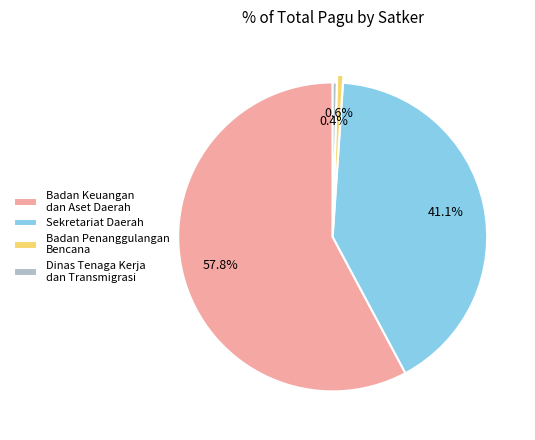

Which category has the biggest portion of the pie?

Badan Keuangan dan Aset Daerah